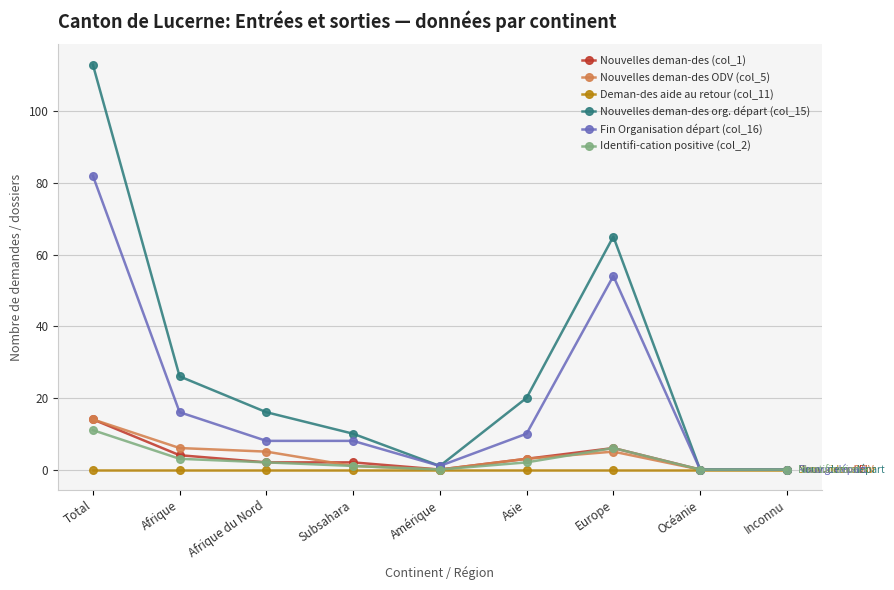

The value of Fin Organisation départ (col_16) at Afrique du Nord is 8. True or false?

True